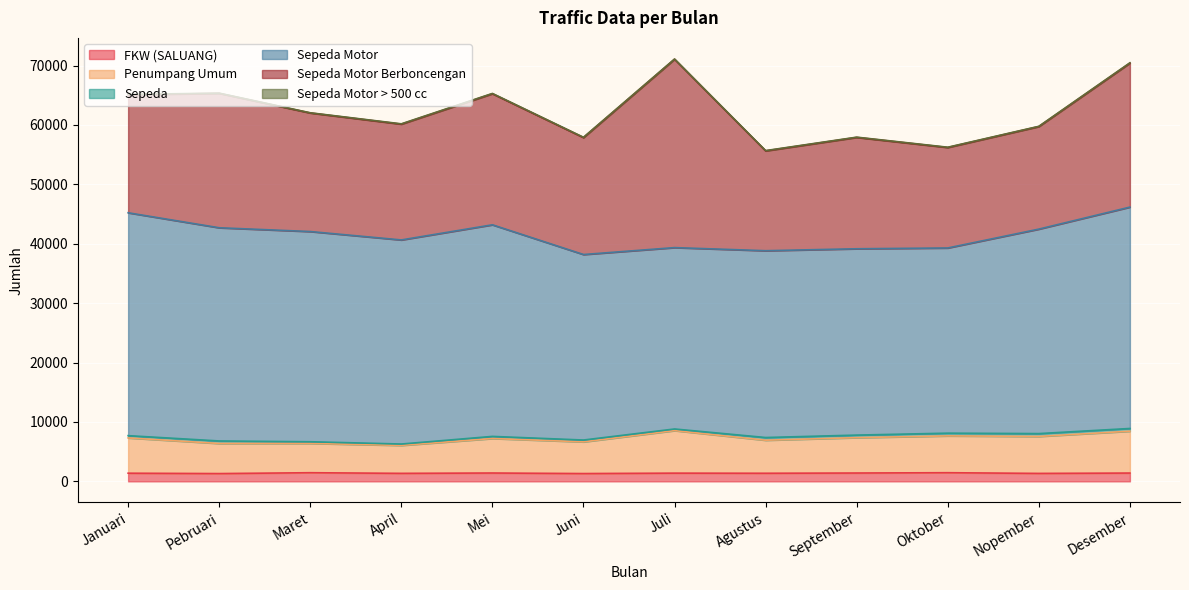

What is the difference between the maximum and minimum values in the FKW (SALUANG) series?

147